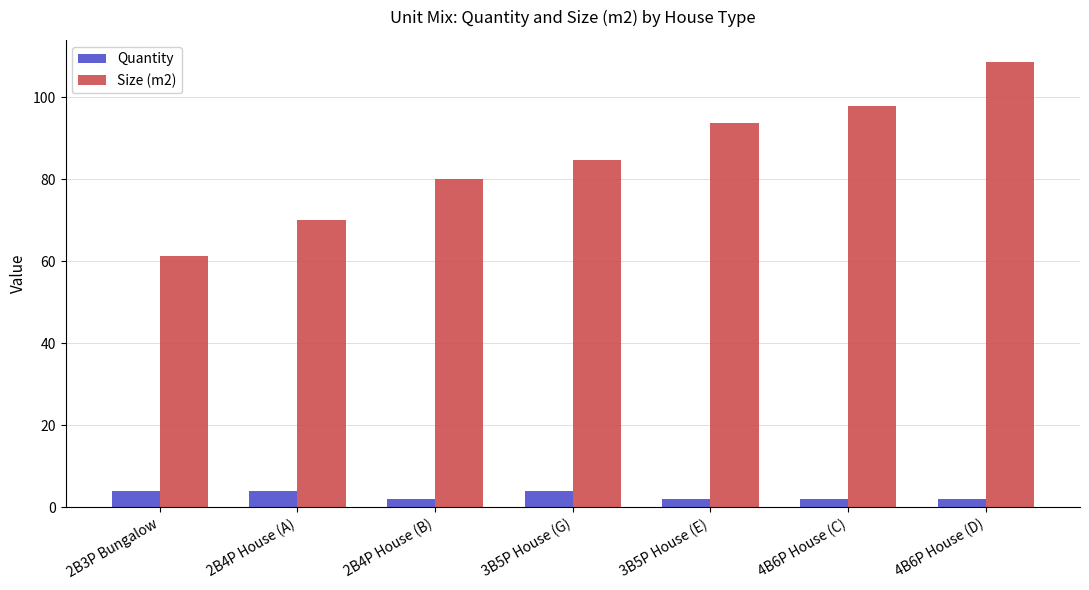

What is the label of the 2nd bar from the right?

4B6P House (C)